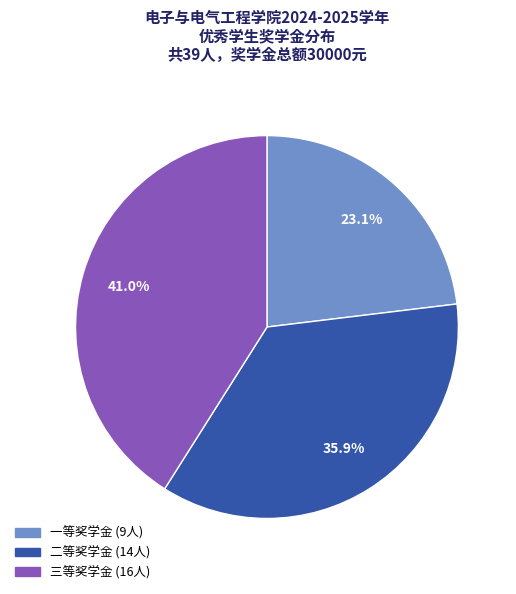

Is there any slice that represents more than half of the pie?

No